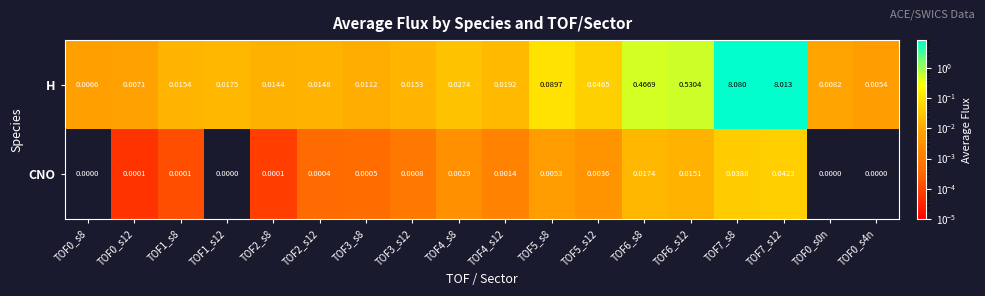

Rank the series by their average value, from highest to lowest.

H, CNO